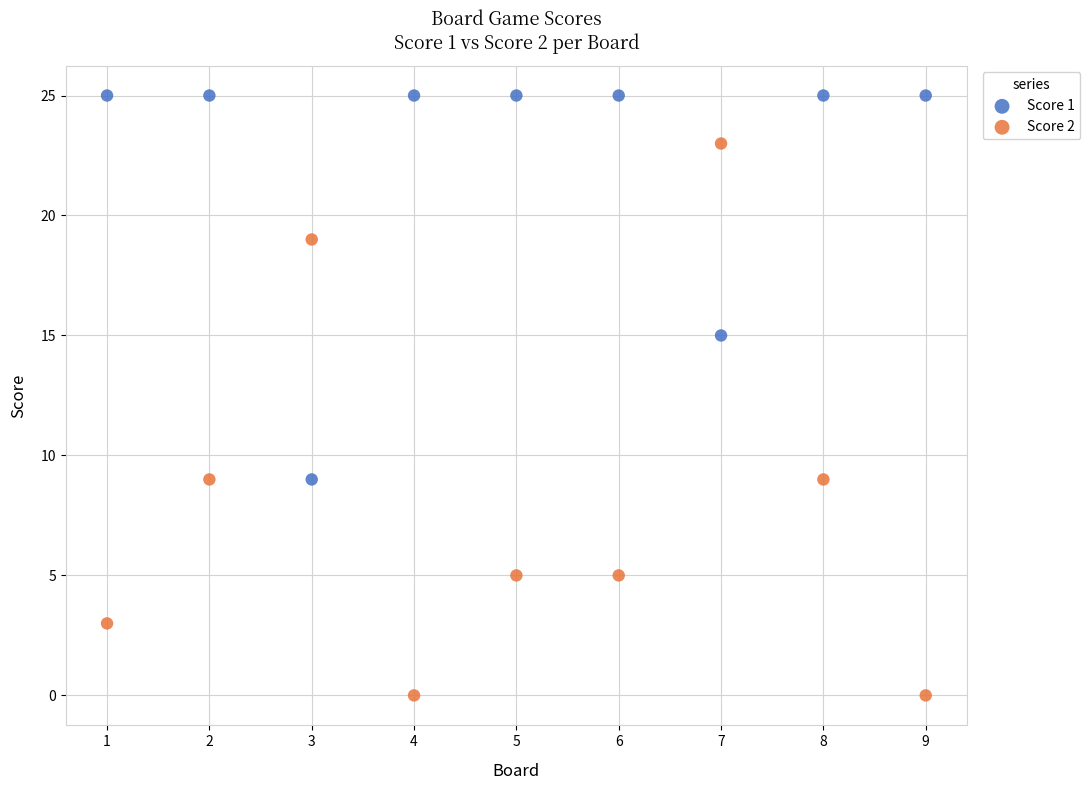

Which series reaches the minimum Y coordinate?

Score 2